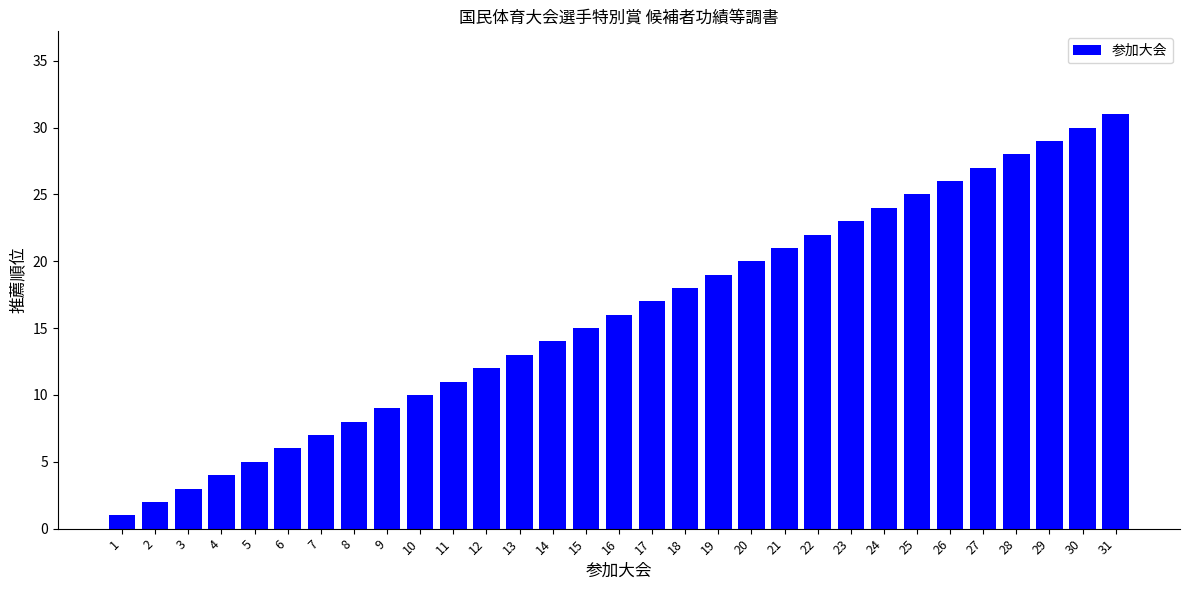

What is the difference between the maximum and second lowest values?

29